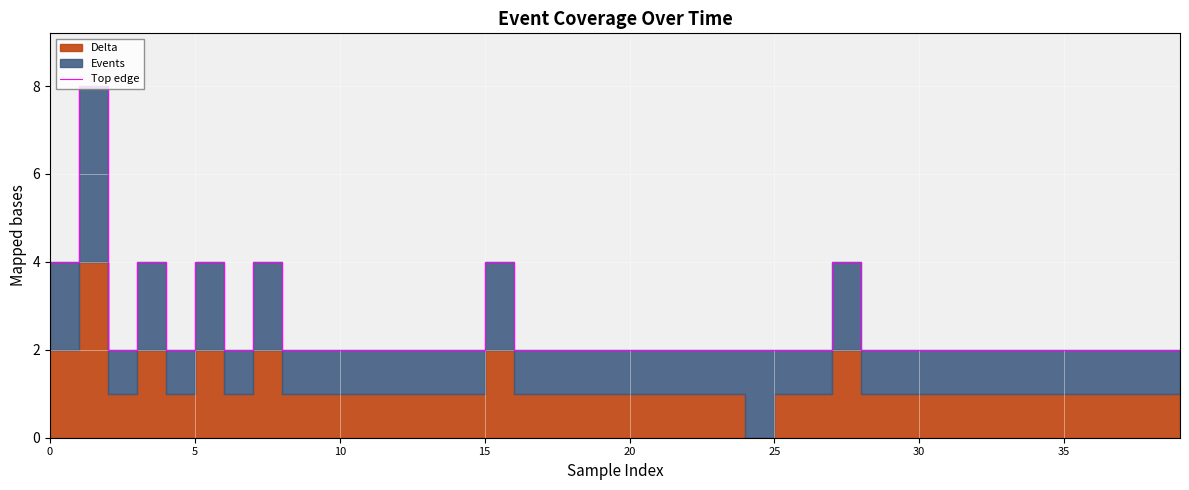

The value at 15 is 4. True or false?

True